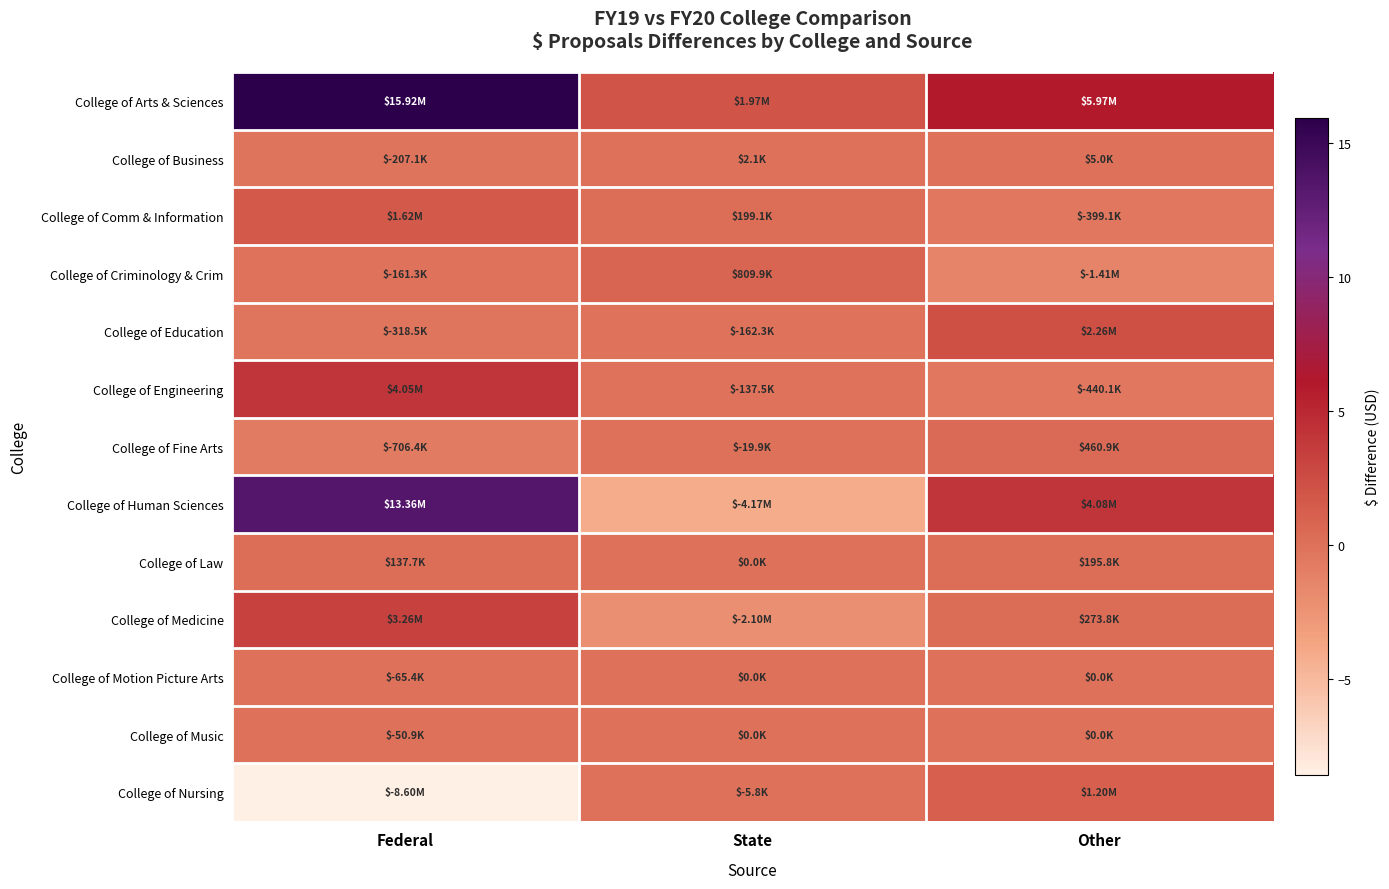

Count the number of categories in the chart.

3